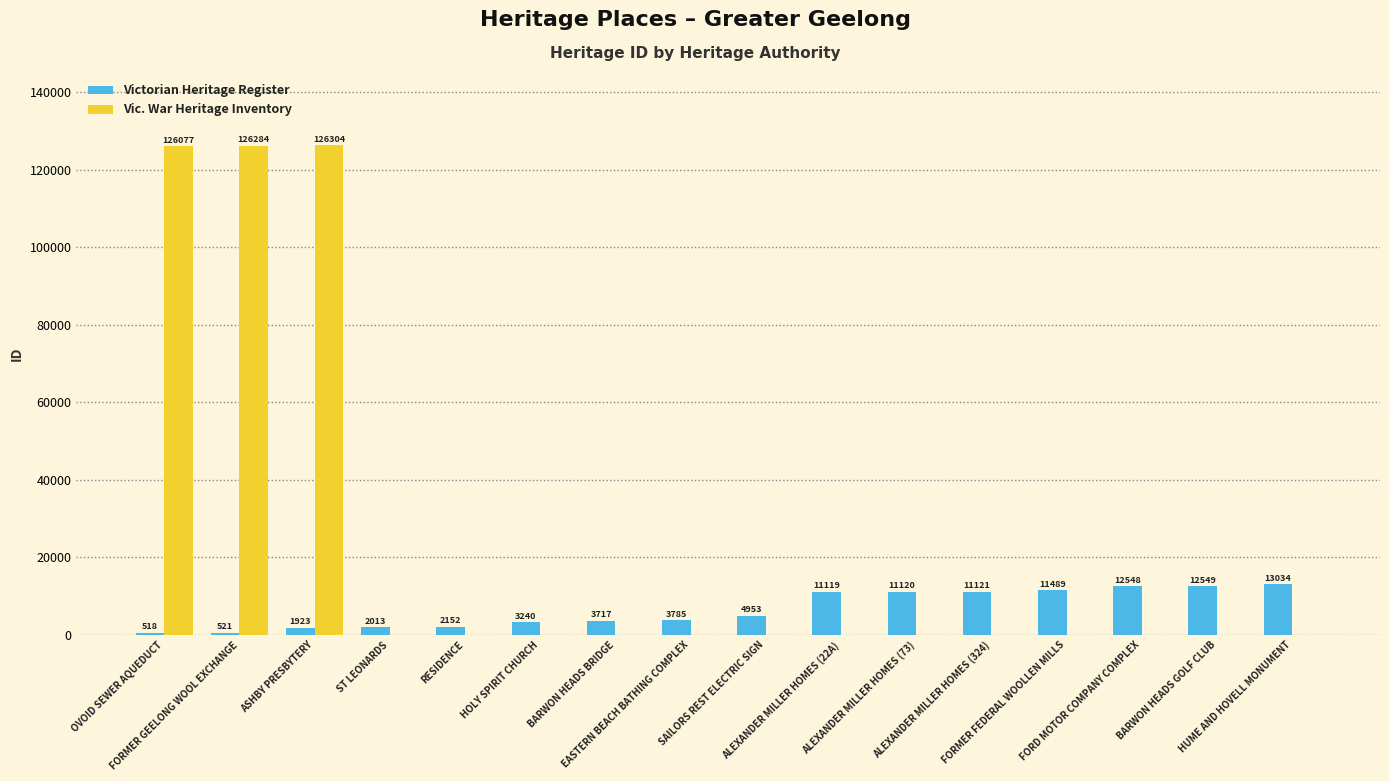

What is the maximum value for Vic. War Heritage Inventory?

126304